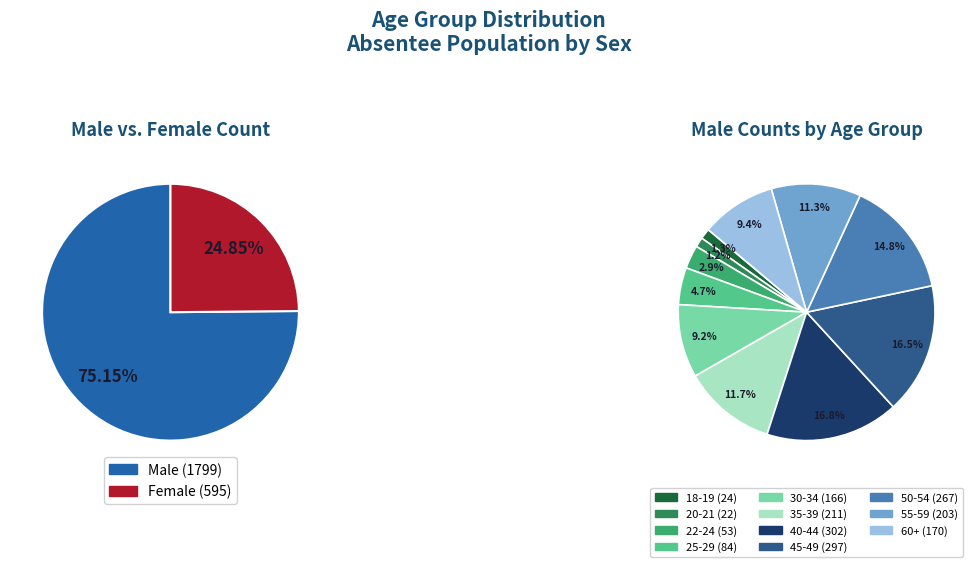

Between 30-34 and 22-24, which is larger?

30-34